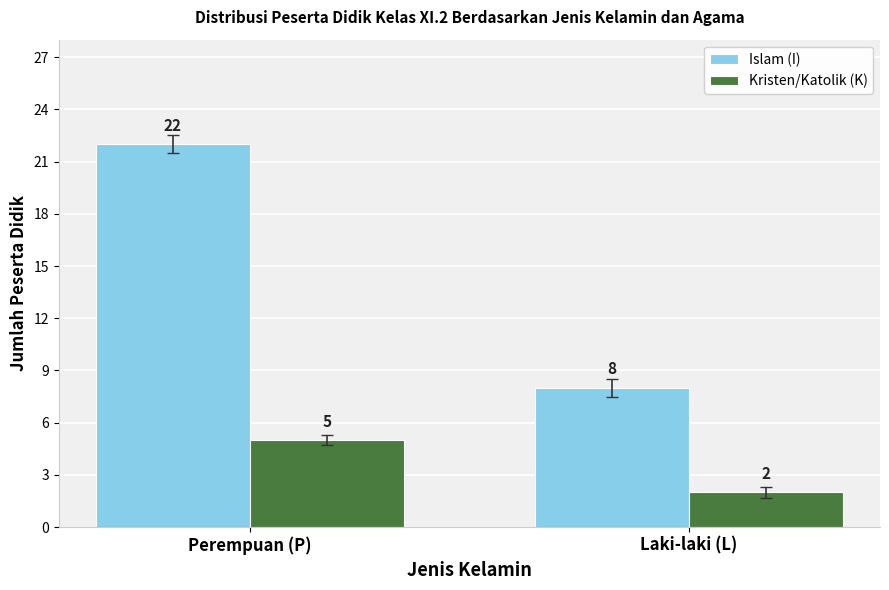

What is the difference between the maximum and minimum values in the Islam (I) series?

14